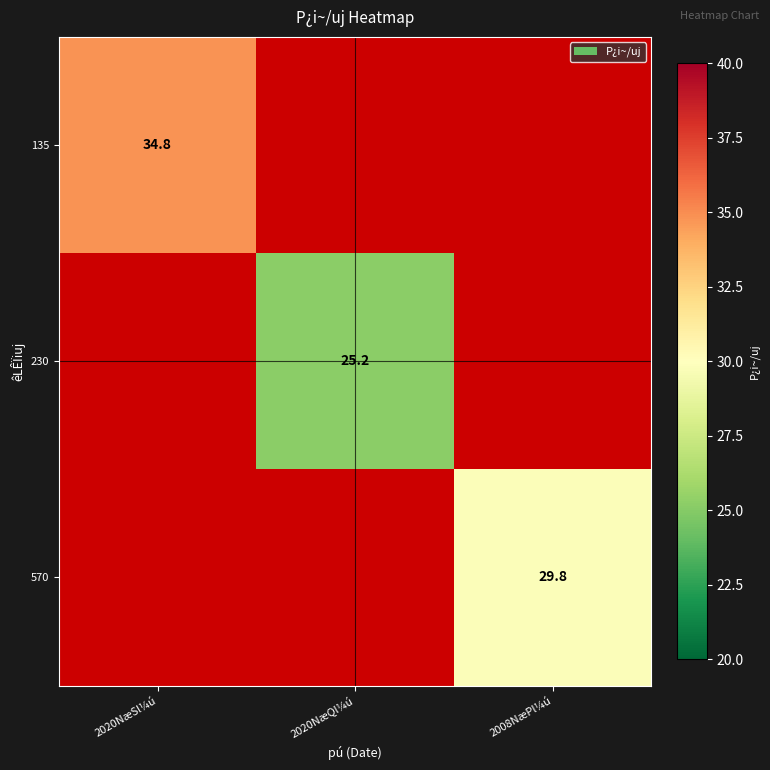

Is it true that 230 equals 5.4 at 2020NæQl¼ú?

False